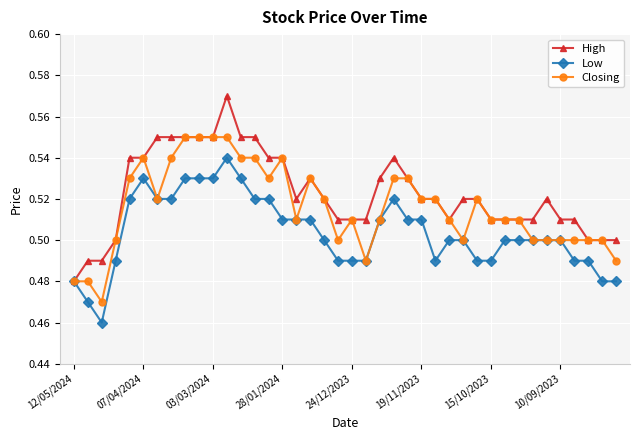

How many High values are between 0 and 1?

40